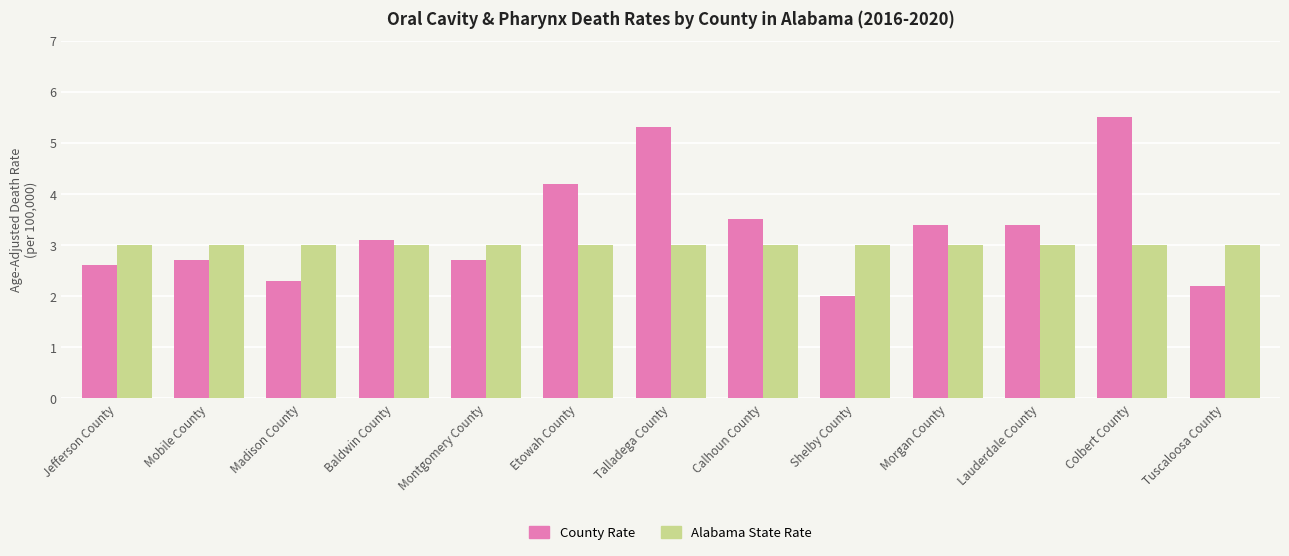

Reading left to right, list all the values displayed in this chart.

County Rate: 2.6	2.7	2.3	3.1	2.7	4.2	5.3	3.5	2.0	3.4	3.4	5.5	2.2
Alabama State Rate: 3.0	3.0	3.0	3.0	3.0	3.0	3.0	3.0	3.0	3.0	3.0	3.0	3.0